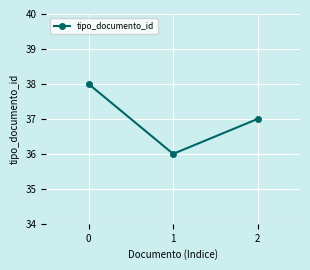

Reading left to right, what are all the values shown in this chart?

0=38	1=36	2=37